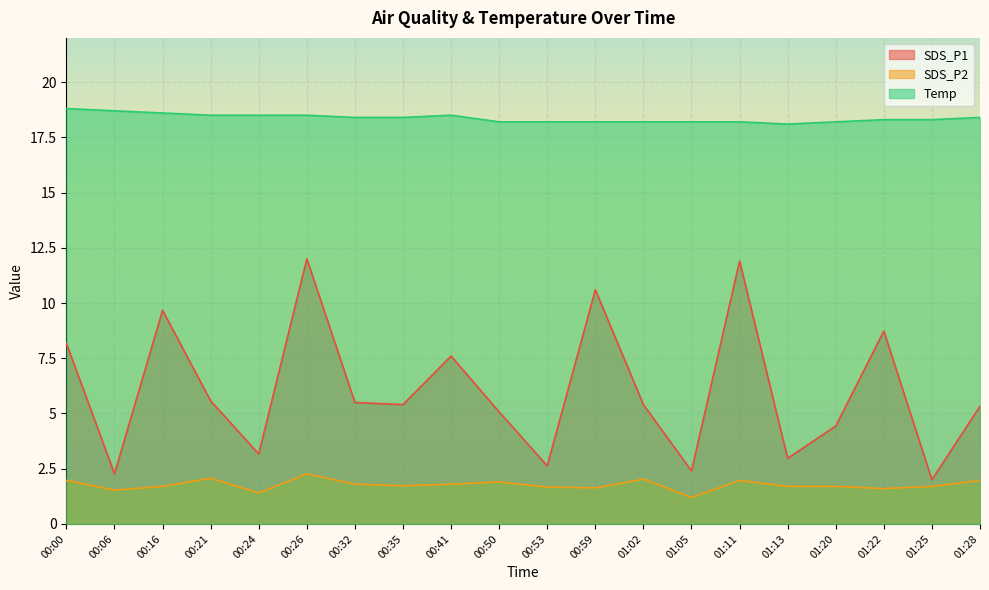

At which label is SDS_P1 closest to 7?

00:41